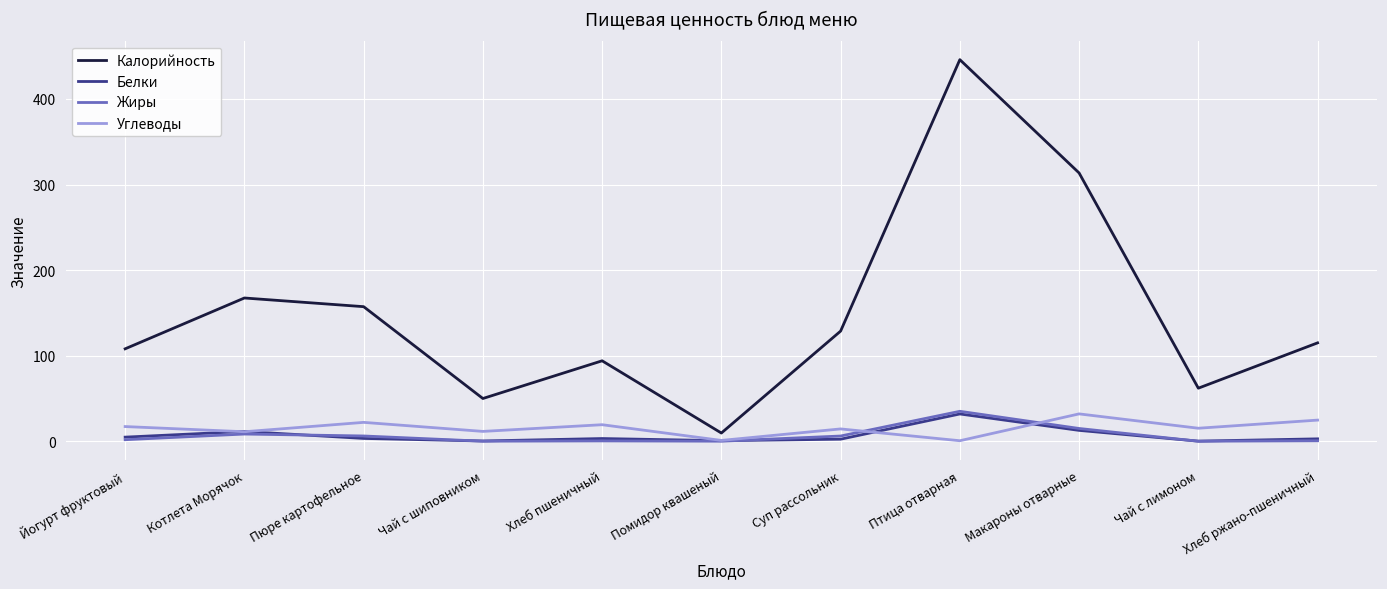

Is it true that Жиры equals 0.0 at Чай с лимоном?

True